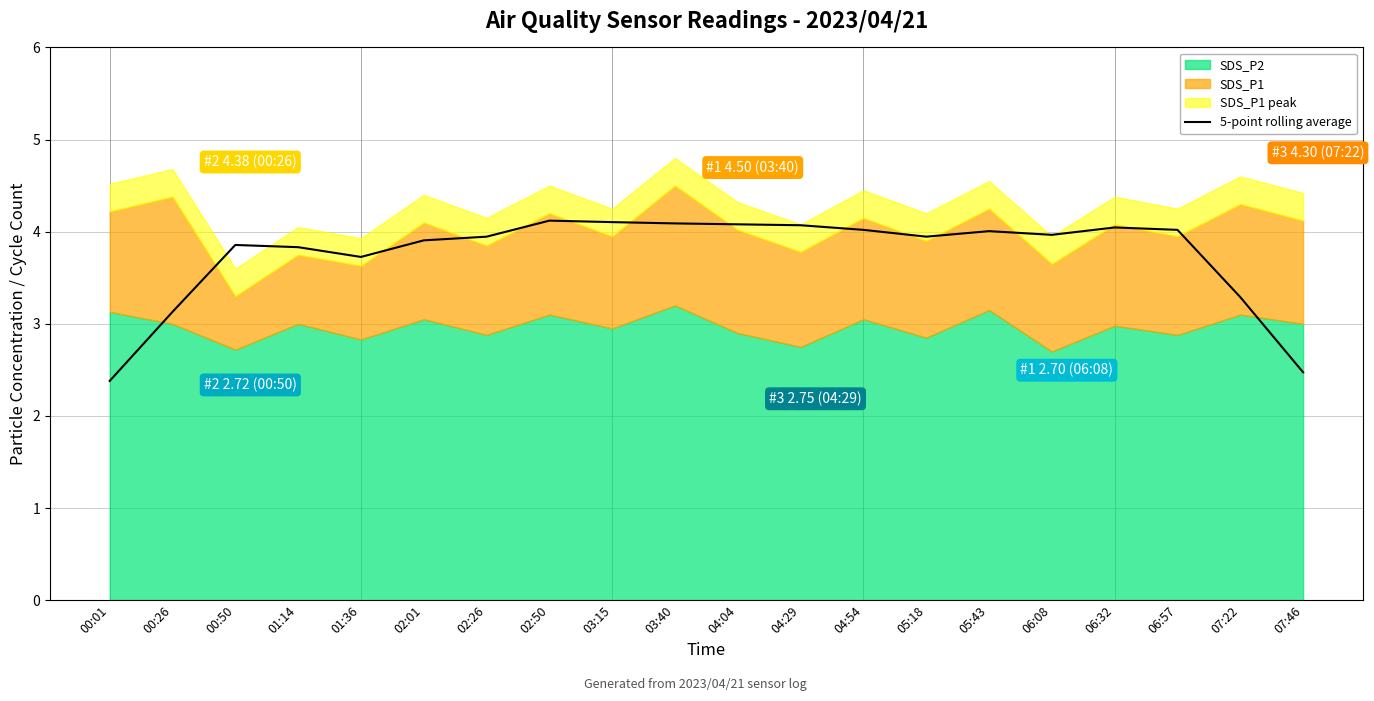

True or false: 5-point rolling average has a value of 3.8 at 01:14.

True